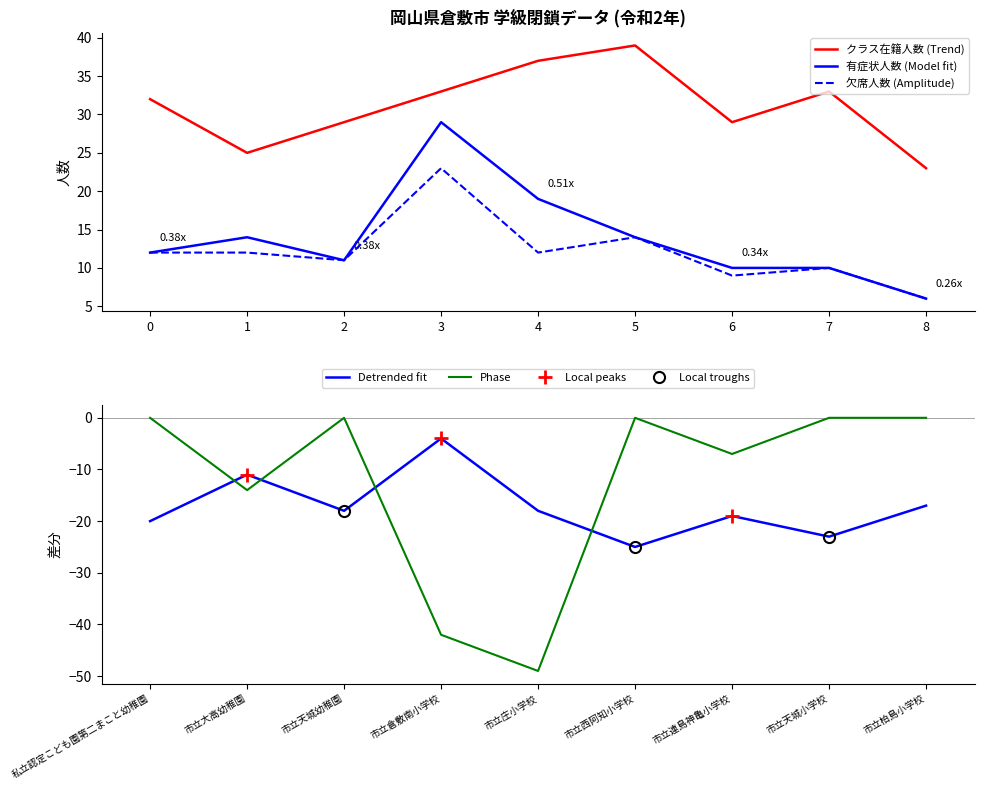

Is the value of クラス在籍人数 (Trend) at 6 greater than the value of 有症状人数 (Model fit) at 6?

Yes